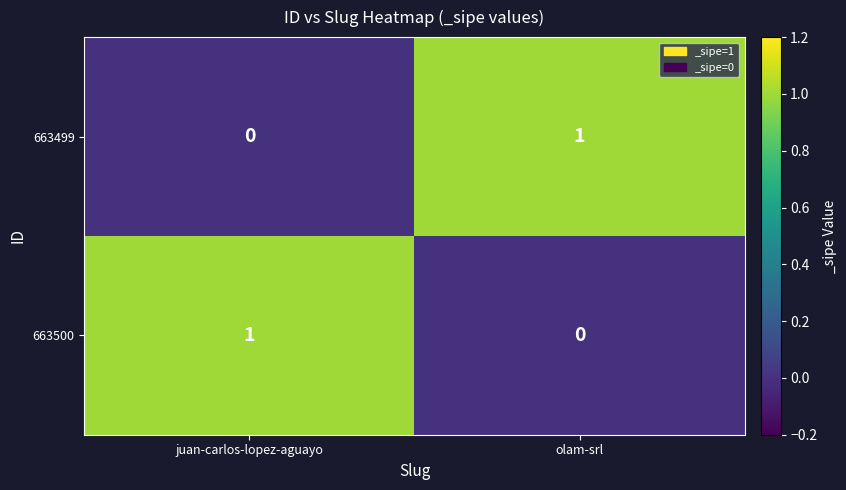

List the labels in order of 663500 value, smallest first.

olam-srl, juan-carlos-lopez-aguayo